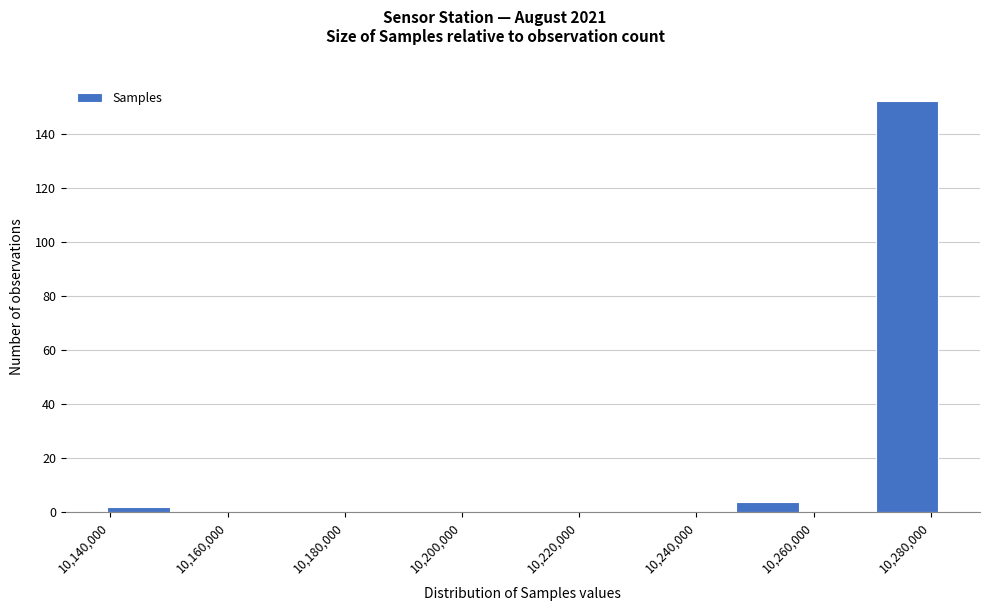

Reading left to right, transcribe this chart: for each bar, give the range it covers on the x-axis and its height. Neither the bar edges nor the heights are printed on the chart, so give them approximately, as read against the axes.

10138000 to 10150000: 2
10150000 to 10162000: 0
10162000 to 10174000: 0
10174000 to 10186000: 0
10186000 to 10198000: 0
10198000 to 10210000: 0
10210000 to 10222000: 0
10222000 to 10234000: 0
10234000 to 10246000: 0
10246000 to 10258000: 4
10258000 to 10270000: 0
10270000 to 10282000: 152